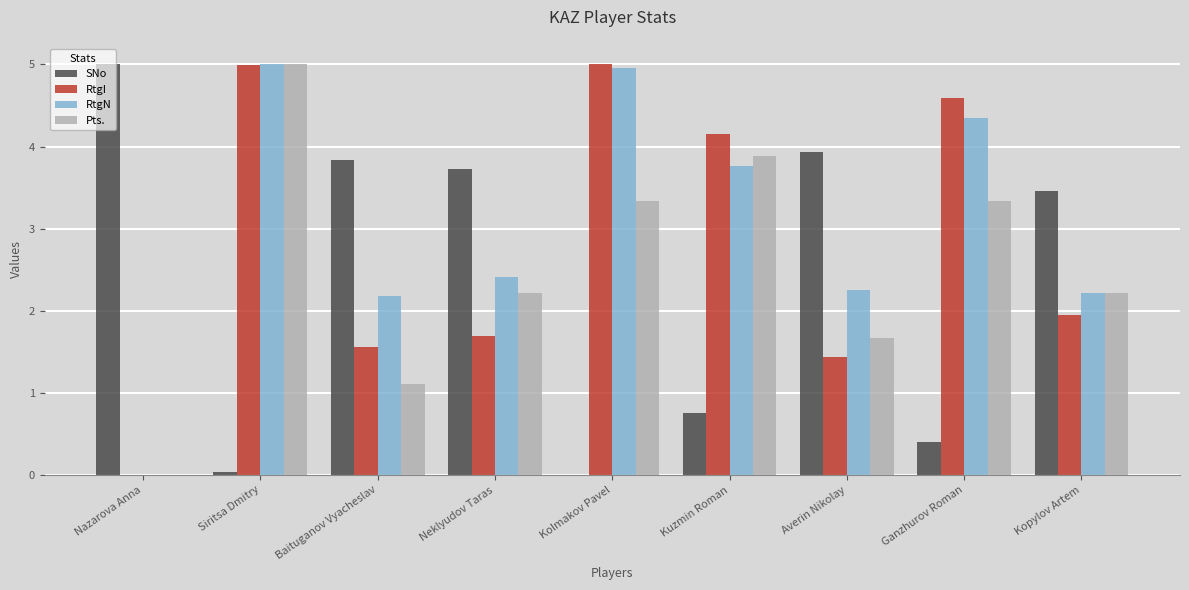

Which series changed the most between Nazarova Anna and Averin Nikolay?

RtgN